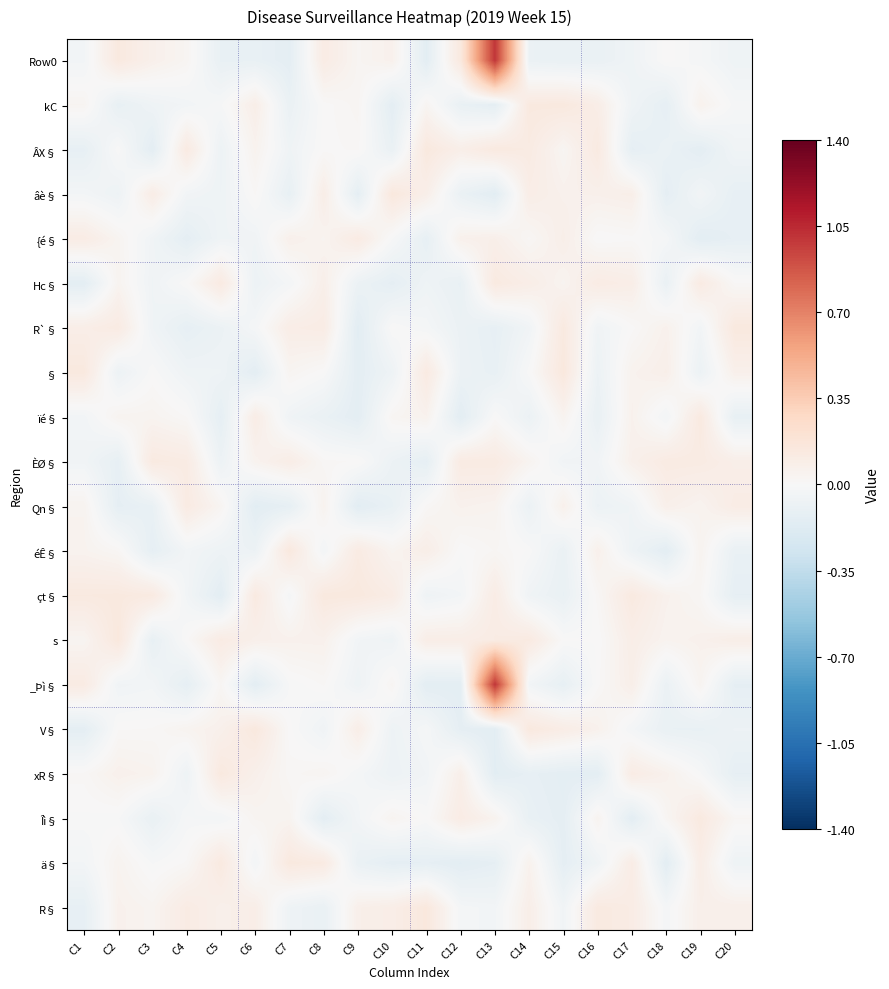

Reading left to right, extract all data points from this chart.

Row0: C1=-0.0	C2=0.1	C3=0.1	C4=0.0	C5=-0.1	C6=-0.1	C7=-0.1	C8=0.1	C9=0.0	C10=0.1	C11=-0.1	C12=0.1	C13=1.0	C14=-0.1	C15=-0.1	C16=-0.1	C17=-0.1	C18=0.0	C19=-0.0	C20=-0.1
kC: C1=0.0	C2=-0.1	C3=-0.1	C4=-0.0	C5=-0.0	C6=0.1	C7=-0.1	C8=0.0	C9=0.0	C10=-0.1	C11=0.0	C12=-0.1	C13=-0.1	C14=0.1	C15=0.1	C16=0.1	C17=-0.1	C18=-0.1	C19=0.1	C20=-0.0
ÂX§: C1=-0.1	C2=-0.0	C3=-0.1	C4=0.1	C5=-0.1	C6=0.0	C7=-0.1	C8=0.0	C9=0.0	C10=-0.1	C11=0.1	C12=0.1	C13=0.1	C14=0.1	C15=0.0	C16=0.1	C17=-0.1	C18=-0.1	C19=-0.1	C20=-0.1
âè§: C1=-0.0	C2=-0.1	C3=0.1	C4=-0.0	C5=-0.1	C6=0.0	C7=-0.1	C8=0.1	C9=-0.1	C10=0.1	C11=0.1	C12=-0.1	C13=-0.1	C14=0.1	C15=0.1	C16=0.1	C17=0.1	C18=-0.1	C19=-0.0	C20=-0.1
{é§: C1=0.1	C2=0.0	C3=-0.1	C4=-0.1	C5=-0.1	C6=-0.1	C7=0.1	C8=0.0	C9=0.1	C10=-0.0	C11=-0.1	C12=0.1	C13=0.1	C14=0.0	C15=0.1	C16=-0.0	C17=0.0	C18=-0.0	C19=-0.1	C20=-0.1
Hc§: C1=-0.1	C2=0.0	C3=-0.1	C4=0.0	C5=0.1	C6=-0.1	C7=-0.0	C8=0.1	C9=-0.1	C10=-0.1	C11=-0.1	C12=-0.1	C13=0.1	C14=0.1	C15=0.0	C16=0.1	C17=0.1	C18=-0.1	C19=0.1	C20=0.0
R`§: C1=0.1	C2=0.1	C3=-0.1	C4=-0.1	C5=-0.1	C6=-0.0	C7=0.1	C8=0.1	C9=-0.1	C10=0.0	C11=-0.0	C12=-0.1	C13=-0.1	C14=-0.0	C15=0.1	C16=-0.1	C17=0.0	C18=0.1	C19=-0.0	C20=0.1
§: C1=0.1	C2=-0.1	C3=-0.0	C4=-0.1	C5=-0.1	C6=-0.1	C7=0.0	C8=0.0	C9=-0.1	C10=-0.1	C11=0.1	C12=-0.1	C13=-0.1	C14=-0.0	C15=0.1	C16=-0.1	C17=0.1	C18=0.1	C19=-0.1	C20=0.1
ïé§: C1=-0.0	C2=0.0	C3=0.0	C4=0.0	C5=-0.1	C6=0.1	C7=-0.1	C8=-0.1	C9=-0.1	C10=0.0	C11=0.1	C12=-0.1	C13=0.0	C14=-0.1	C15=0.0	C16=-0.1	C17=0.1	C18=-0.0	C19=0.1	C20=-0.1
ÈØ§: C1=-0.0	C2=-0.1	C3=0.1	C4=0.1	C5=-0.1	C6=0.0	C7=0.1	C8=0.0	C9=0.0	C10=-0.1	C11=-0.1	C12=0.1	C13=0.1	C14=0.0	C15=-0.0	C16=-0.0	C17=0.1	C18=0.1	C19=0.1	C20=0.1
Qn§: C1=0.0	C2=-0.1	C3=-0.1	C4=0.1	C5=0.0	C6=-0.1	C7=-0.1	C8=0.0	C9=-0.1	C10=-0.1	C11=0.0	C12=0.1	C13=0.0	C14=-0.1	C15=0.1	C16=-0.1	C17=-0.1	C18=0.1	C19=0.0	C20=0.1
éÊ§: C1=0.0	C2=0.0	C3=-0.1	C4=-0.0	C5=-0.1	C6=-0.1	C7=0.1	C8=-0.0	C9=0.1	C10=0.0	C11=0.1	C12=0.0	C13=0.0	C14=-0.0	C15=-0.1	C16=0.1	C17=-0.1	C18=-0.1	C19=0.0	C20=-0.1
çt§: C1=0.1	C2=0.1	C3=0.1	C4=-0.0	C5=-0.1	C6=0.1	C7=-0.0	C8=0.1	C9=0.1	C10=0.1	C11=-0.1	C12=-0.0	C13=0.1	C14=-0.1	C15=-0.1	C16=0.0	C17=0.1	C18=0.1	C19=0.0	C20=-0.1
s: C1=0.0	C2=0.1	C3=-0.1	C4=0.0	C5=0.1	C6=0.1	C7=0.1	C8=0.1	C9=-0.0	C10=-0.1	C11=0.1	C12=0.1	C13=0.1	C14=0.1	C15=0.0	C16=0.0	C17=0.1	C18=0.0	C19=0.1	C20=0.1
_Þì§: C1=0.1	C2=-0.0	C3=-0.0	C4=-0.1	C5=0.0	C6=-0.1	C7=-0.0	C8=0.0	C9=-0.1	C10=0.0	C11=-0.1	C12=-0.1	C13=1.0	C14=-0.0	C15=-0.1	C16=0.0	C17=0.1	C18=-0.1	C19=0.0	C20=-0.1
V§: C1=-0.1	C2=0.0	C3=0.0	C4=0.0	C5=0.1	C6=0.1	C7=0.0	C8=-0.1	C9=0.1	C10=-0.1	C11=-0.0	C12=-0.1	C13=-0.1	C14=0.1	C15=0.1	C16=0.1	C17=-0.0	C18=-0.1	C19=-0.1	C20=-0.1
xR§: C1=0.0	C2=0.1	C3=0.0	C4=-0.1	C5=0.1	C6=0.1	C7=0.0	C8=0.0	C9=-0.0	C10=-0.1	C11=-0.0	C12=0.1	C13=-0.1	C14=-0.1	C15=-0.1	C16=-0.1	C17=0.1	C18=0.1	C19=-0.0	C20=-0.1
Îì§: C1=-0.0	C2=-0.0	C3=-0.1	C4=-0.0	C5=-0.0	C6=0.0	C7=0.0	C8=-0.1	C9=-0.0	C10=0.0	C11=0.0	C12=0.1	C13=0.0	C14=-0.1	C15=-0.1	C16=0.0	C17=-0.1	C18=0.0	C19=0.1	C20=0.0
ä§: C1=-0.0	C2=0.0	C3=-0.0	C4=0.0	C5=0.1	C6=-0.0	C7=0.1	C8=0.1	C9=-0.1	C10=-0.1	C11=-0.1	C12=-0.1	C13=-0.1	C14=0.1	C15=-0.1	C16=-0.1	C17=0.1	C18=-0.1	C19=0.1	C20=-0.1
R§: C1=-0.1	C2=0.1	C3=0.0	C4=0.1	C5=0.1	C6=0.1	C7=-0.1	C8=-0.1	C9=0.1	C10=0.1	C11=0.1	C12=-0.0	C13=-0.0	C14=0.1	C15=-0.0	C16=0.1	C17=0.1	C18=-0.0	C19=0.1	C20=0.1